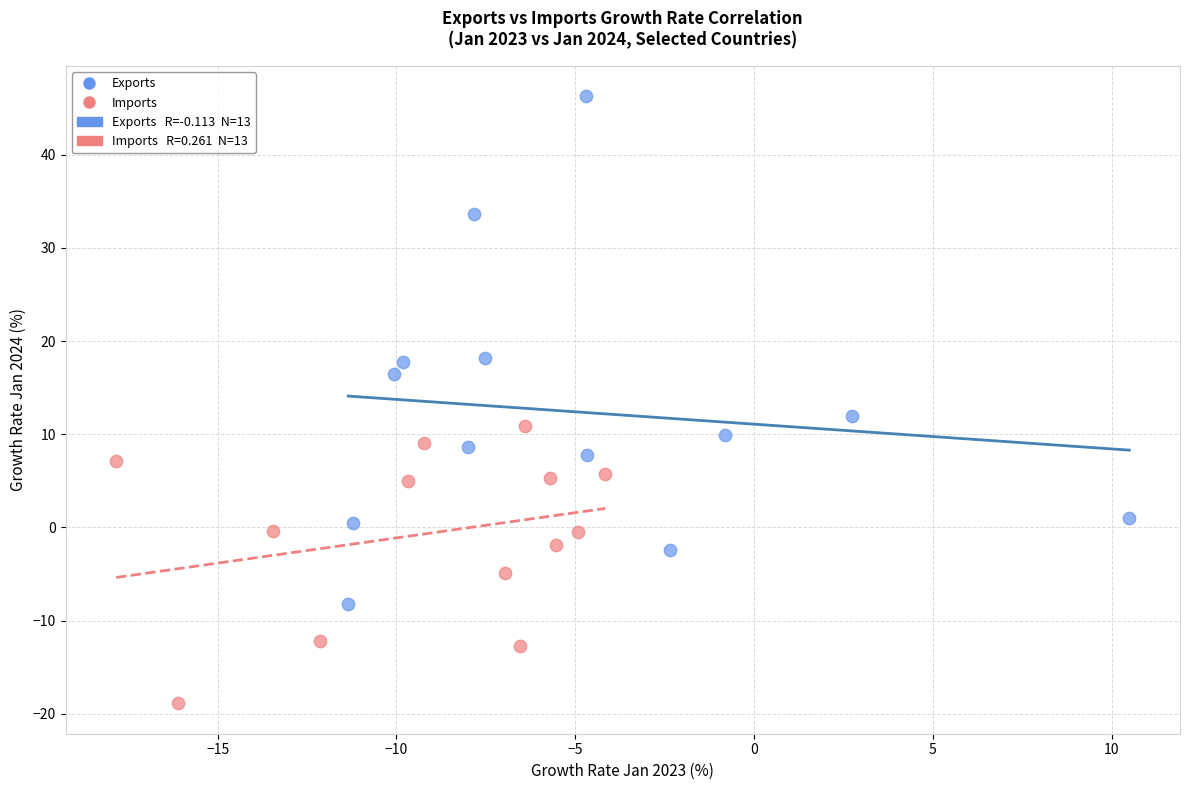

Which series has the widest spread of Y values?

Exports